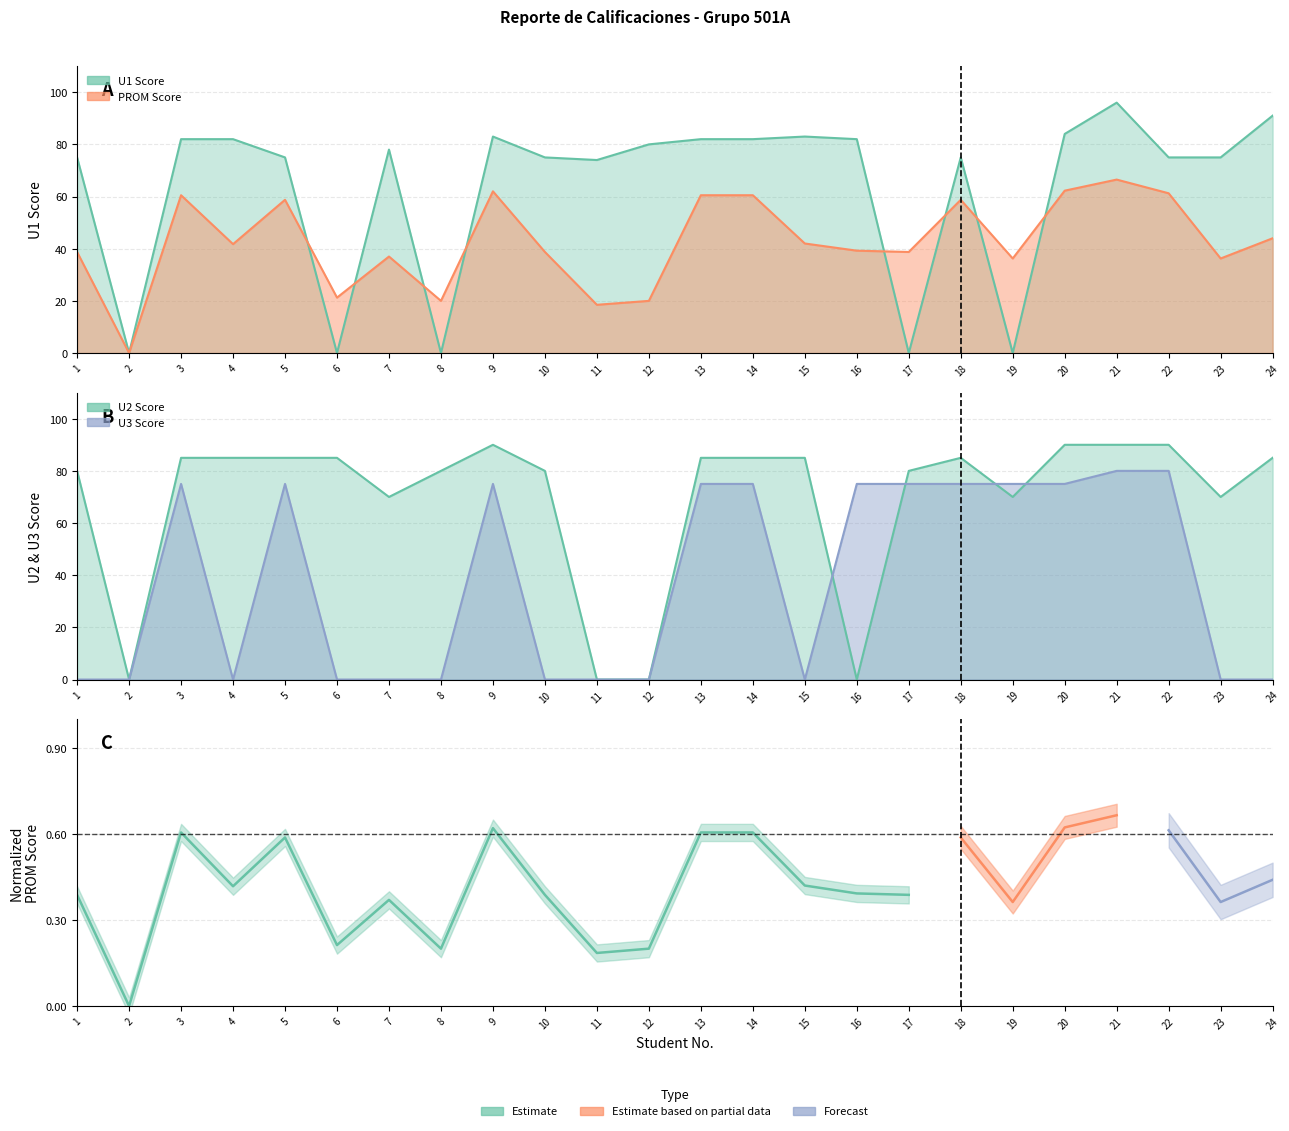

Does the chart display data point markers on the line(s)?

No